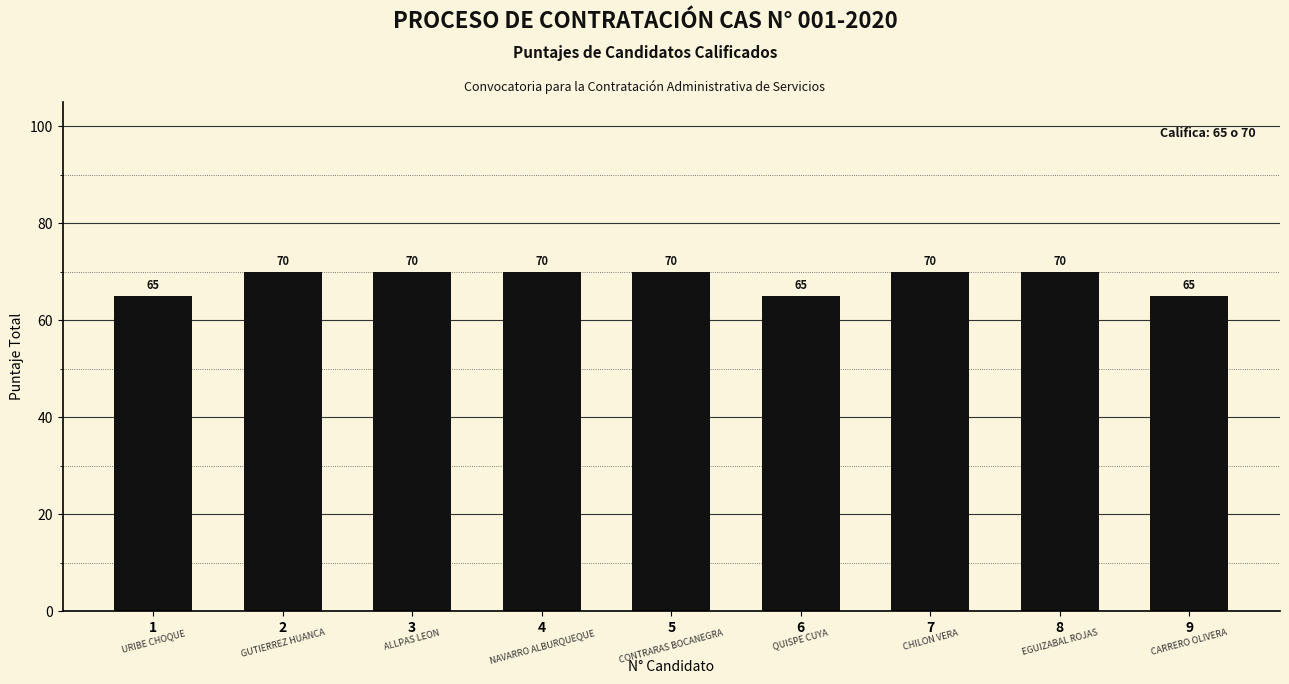

How many bars are there in total?

9